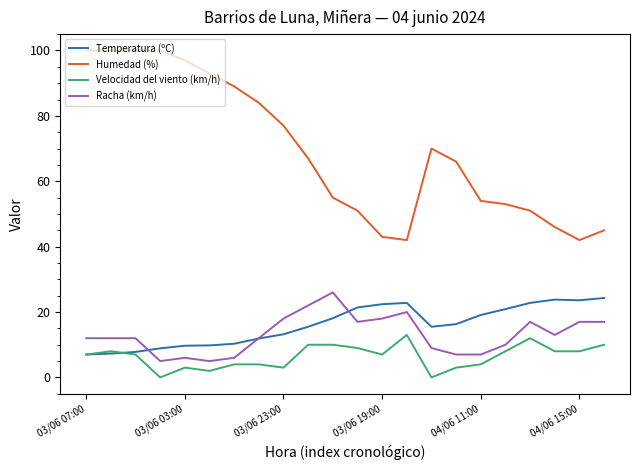

What is the maximum value shown in the chart?

100.0